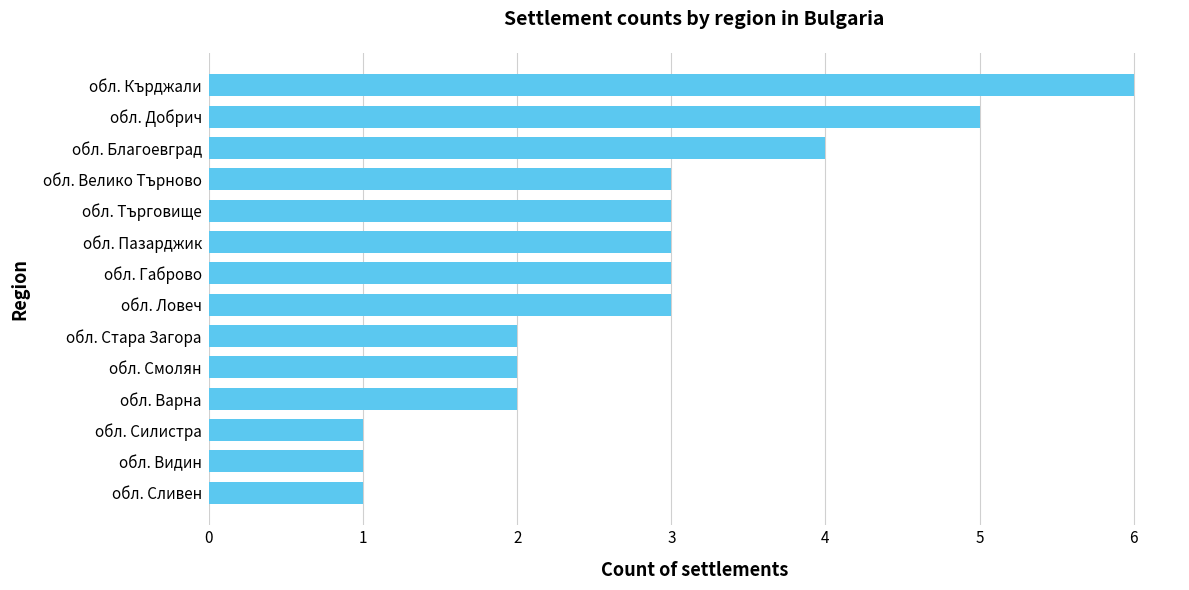

Read the value at обл. Габрово.

3